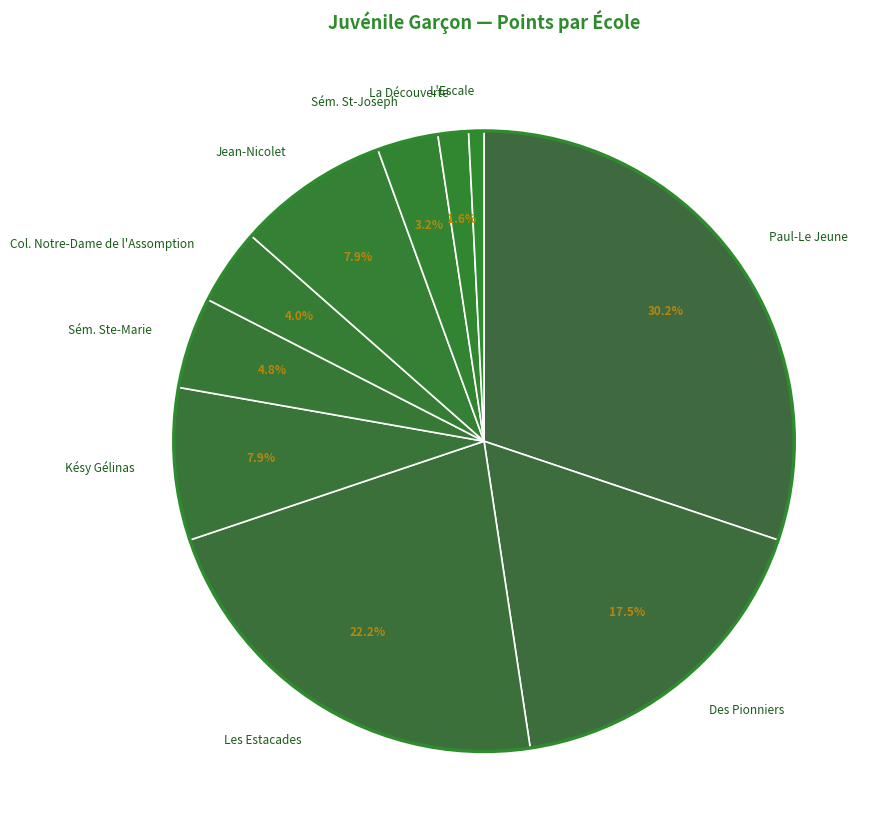

Is there any slice that represents more than half of the pie?

No